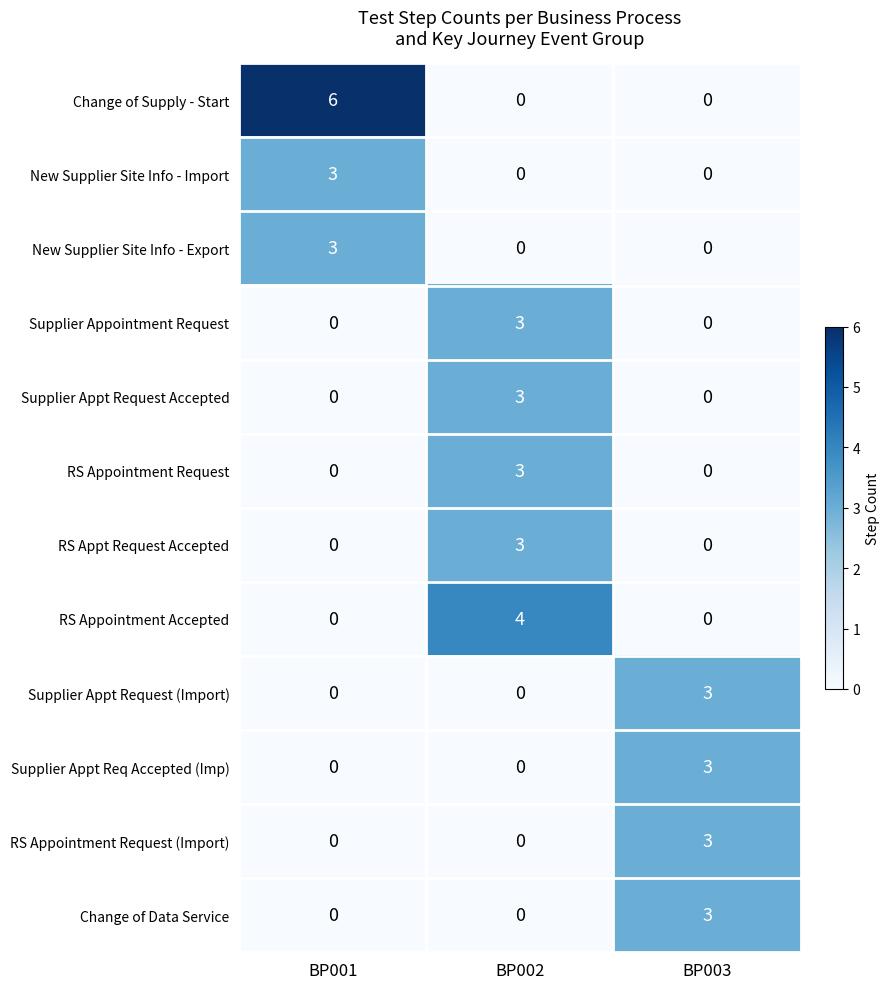

The New Supplier Site Info - Import series shows 2 at BP003. True or false?

False